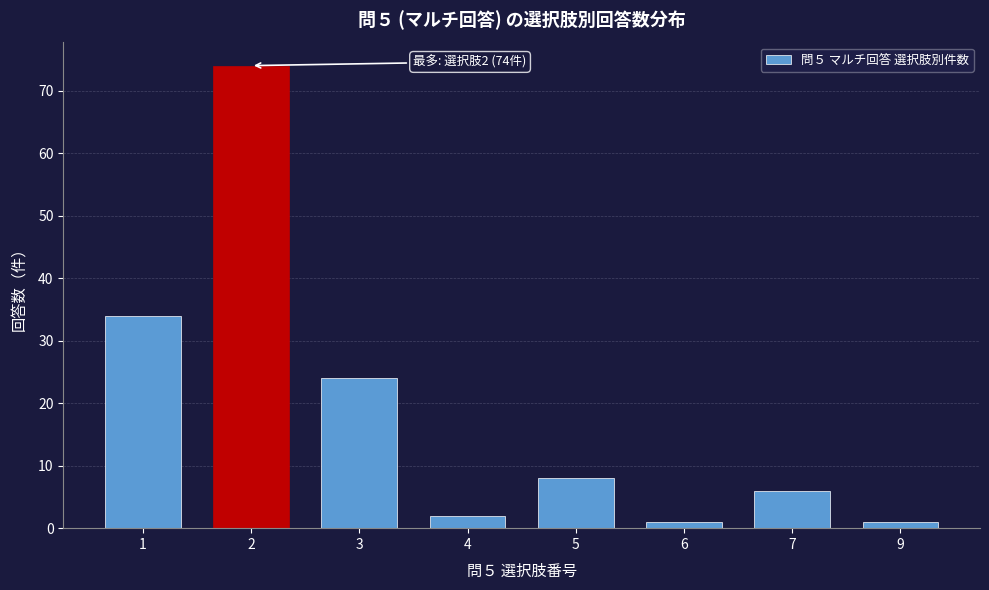

Reading left to right, list all the values displayed in this chart.

1=34	2=74	3=24	4=2	5=8	6=1	7=6	9=1